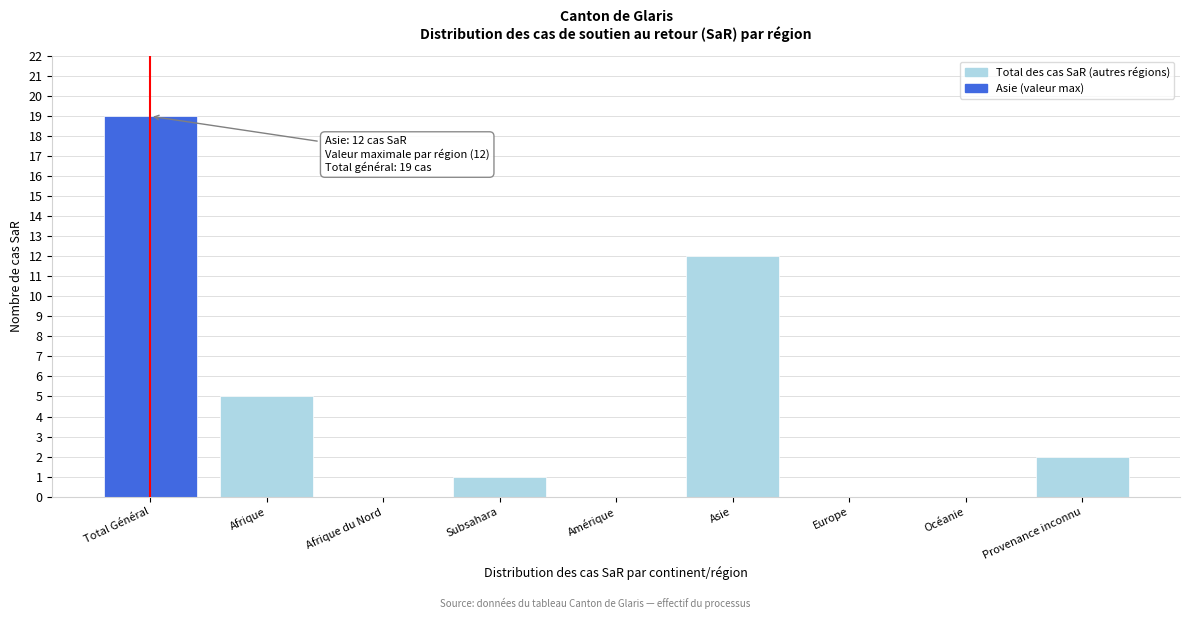

Reading left to right, what are all the values shown in this chart?

Total Général=19	Afrique=5	Afrique du Nord=0	Subsahara=1	Amérique=0	Asie=12	Europe=0	Océanie=0	Provenance inconnu=2